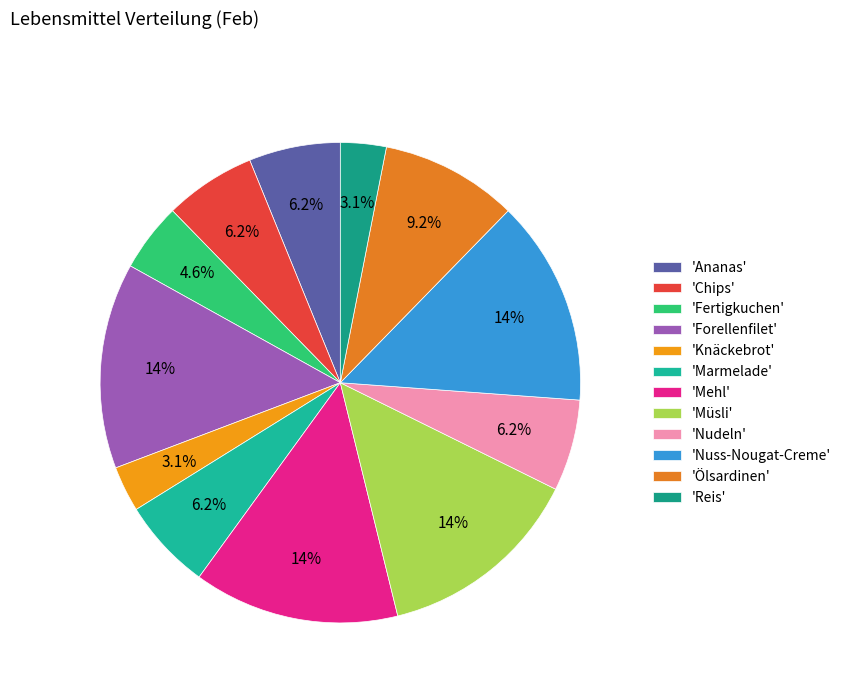

Does any single category account for the majority?

No